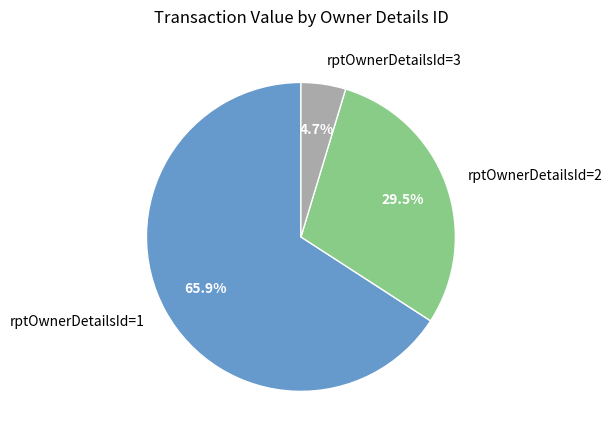

Combined, do rptOwnerDetailsId=2 and rptOwnerDetailsId=3 account for over 50%?

No